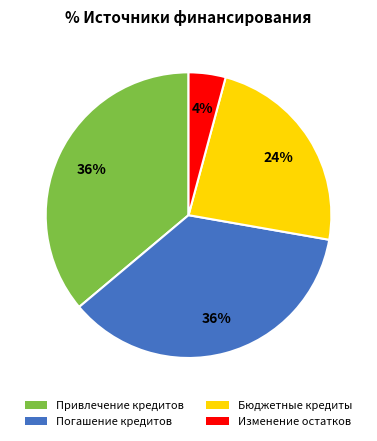

Does Бюджетные кредиты represent more than half of the total?

No